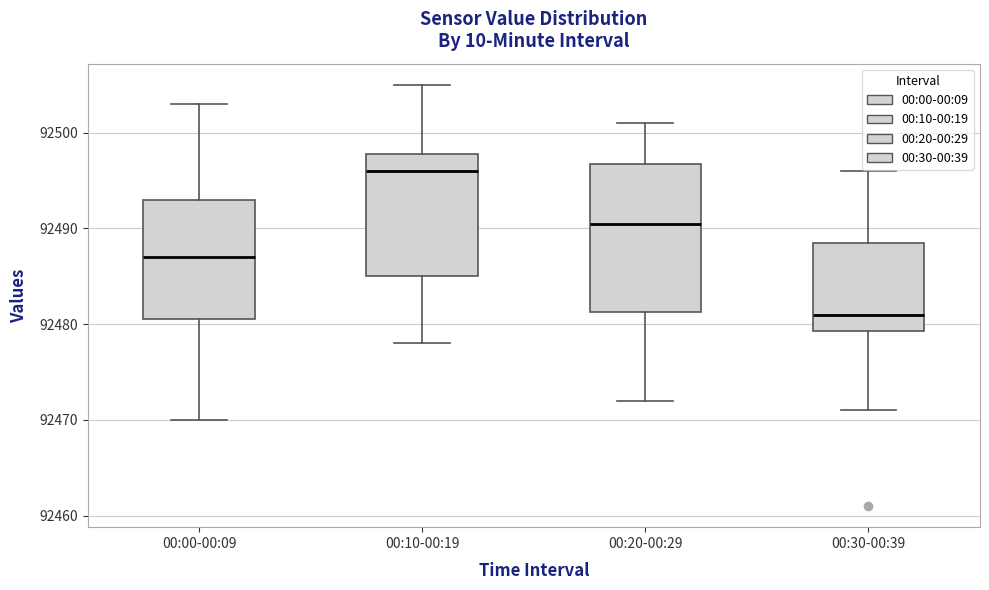

Comparing the boxes themselves (not the whiskers), which one is the tallest?

00:20-00:29